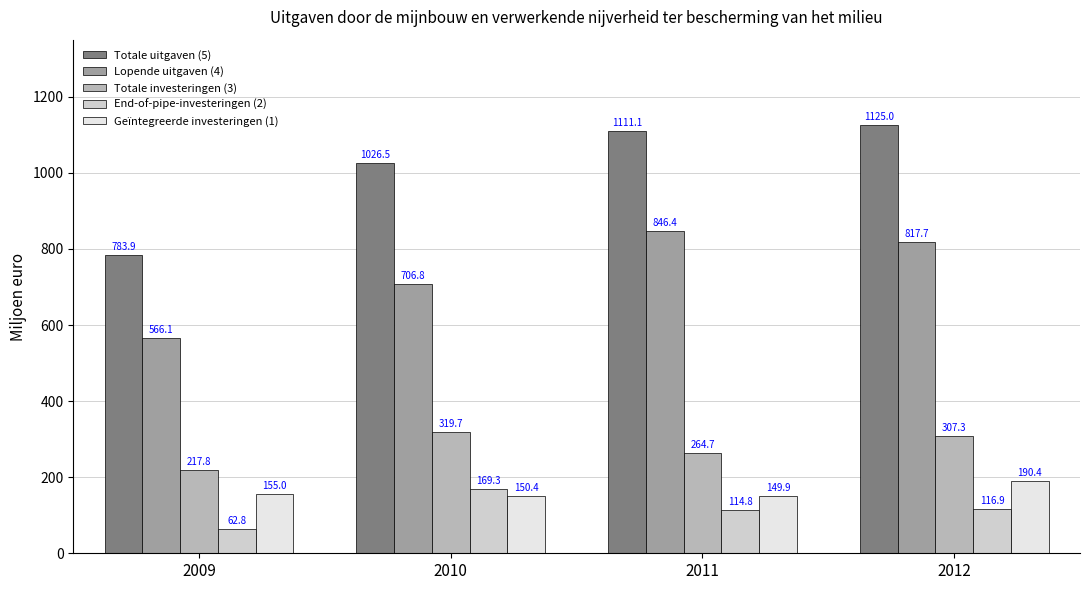

What is the minimum value shown in the chart?

62.8